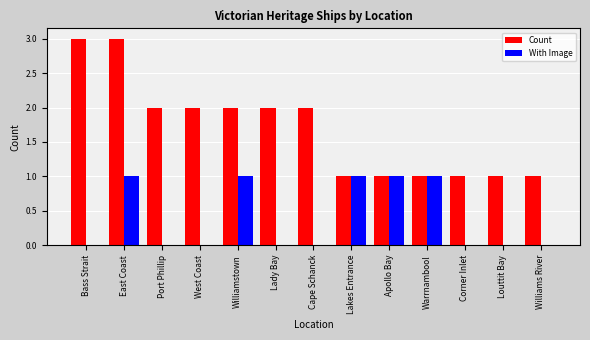

What is the sum of the With Image values at Williamstown and Lakes Entrance?

2